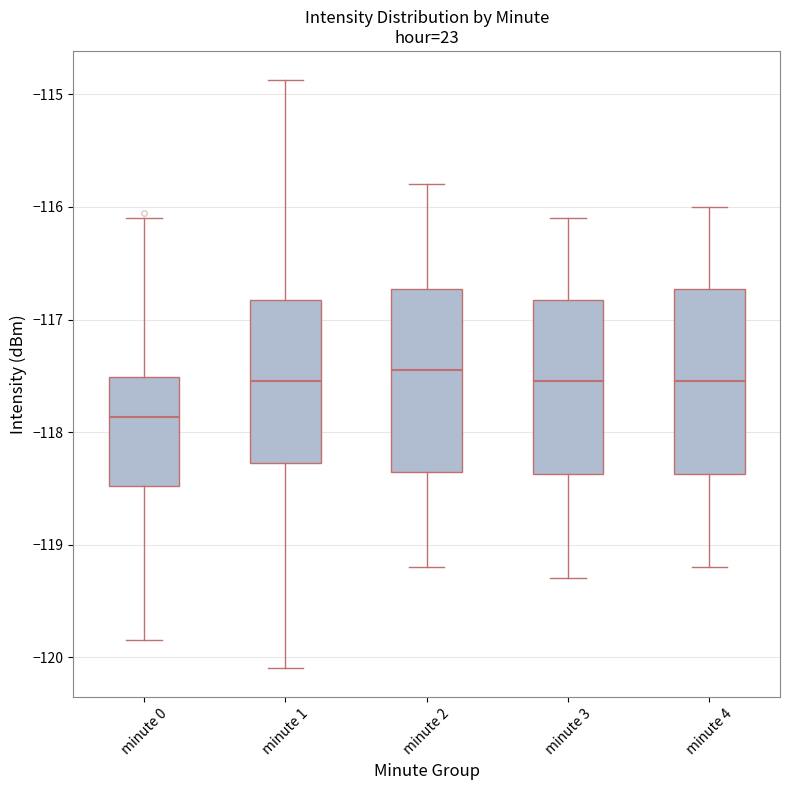

Reading left to right, transcribe this box plot: for each box, give where its median line is, the range the box spans, and where its two whiskers end, as read against the y-axis. The values are not printed on the chart, so give them approximately, as read against the axis.

minute 0: median -117.9, box -118.5 to -117.5, whiskers -119.8 to -116.1
minute 1: median -117.5, box -118.3 to -116.8, whiskers -120.1 to -114.9
minute 2: median -117.4, box -118.3 to -116.7, whiskers -119.2 to -115.8
minute 3: median -117.5, box -118.4 to -116.8, whiskers -119.3 to -116.1
minute 4: median -117.5, box -118.4 to -116.7, whiskers -119.2 to -116.0